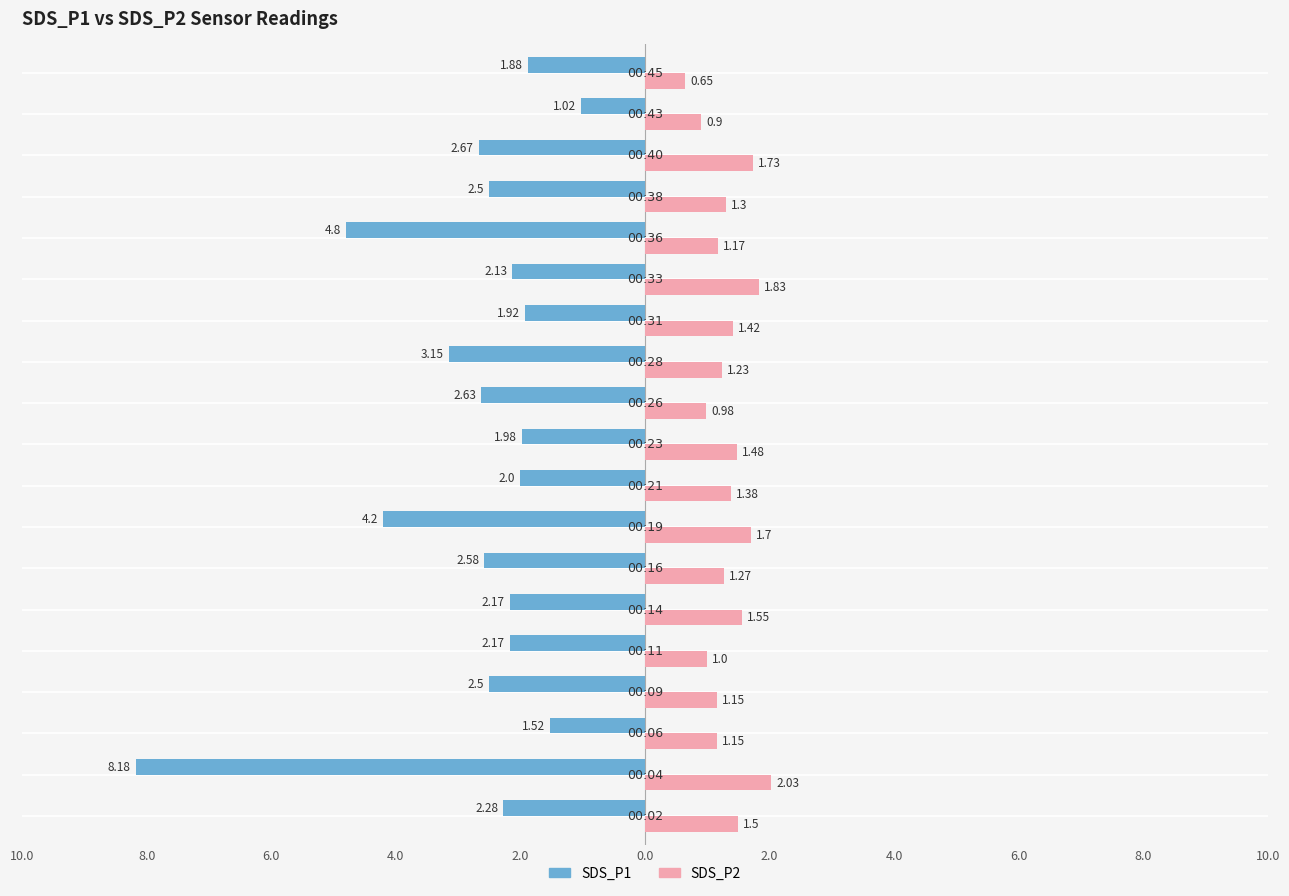

What is the average value of the SDS_P2 series?

1.3